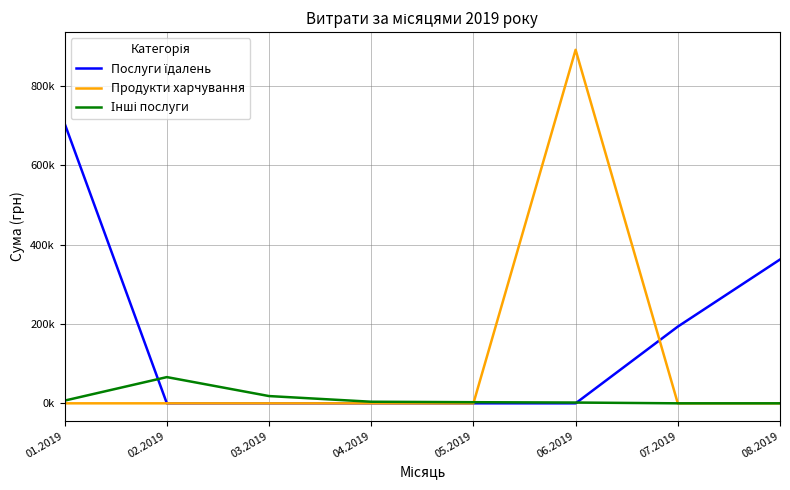

What is the difference between the maximum and second lowest values in the Продукти харчування series?

890722.8